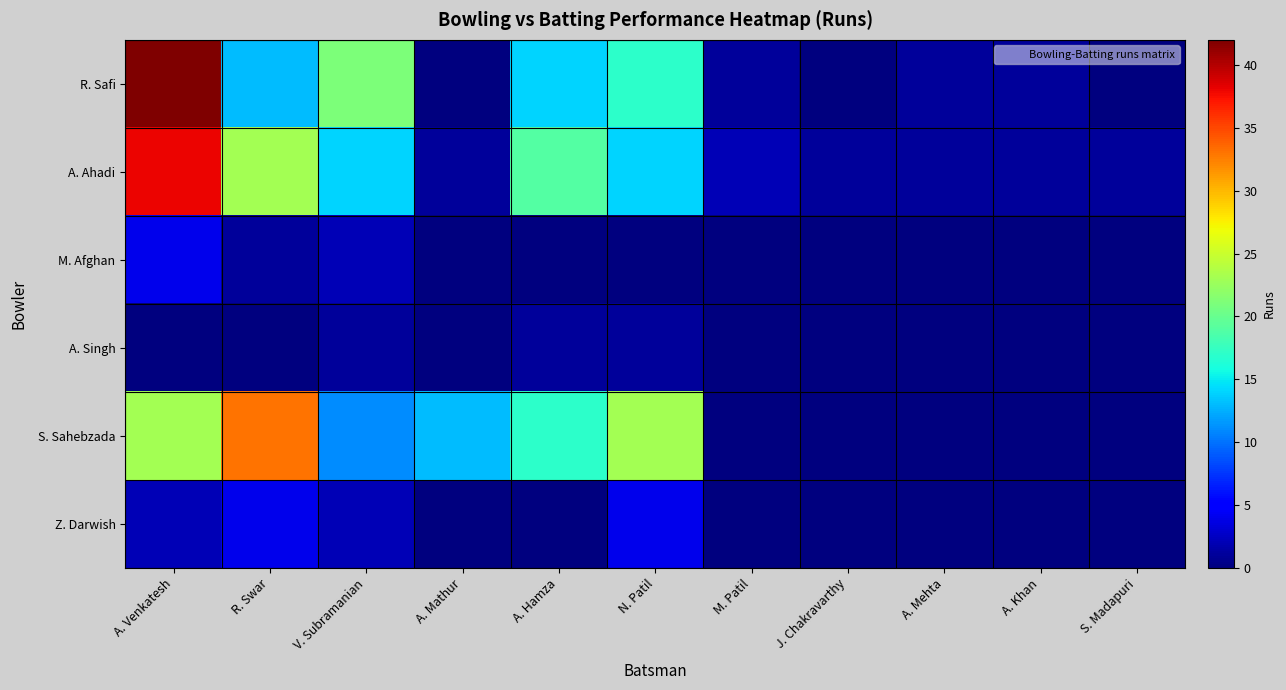

Reading left to right, transcribe all the data shown in this chart.

R. Safi: A. Venkatesh=42	R. Swar=13	V. Subramanian=21	A. Mathur=0	A. Hamza=14	N. Patil=17	M. Patil=1	J. Chakravarthy=0	A. Mehta=1	A. Khan=1	S. Madapuri=0
A. Ahadi: A. Venkatesh=38	R. Swar=23	V. Subramanian=14	A. Mathur=1	A. Hamza=19	N. Patil=14	M. Patil=2	J. Chakravarthy=1	A. Mehta=1	A. Khan=1	S. Madapuri=1
M. Afghan: A. Venkatesh=4	R. Swar=1	V. Subramanian=2	A. Mathur=0	A. Hamza=0	N. Patil=0	M. Patil=0	J. Chakravarthy=0	A. Mehta=0	A. Khan=0	S. Madapuri=0
A. Singh: A. Venkatesh=0	R. Swar=0	V. Subramanian=1	A. Mathur=0	A. Hamza=1	N. Patil=1	M. Patil=0	J. Chakravarthy=0	A. Mehta=0	A. Khan=0	S. Madapuri=0
S. Sahebzada: A. Venkatesh=23	R. Swar=33	V. Subramanian=11	A. Mathur=13	A. Hamza=17	N. Patil=23	M. Patil=0	J. Chakravarthy=0	A. Mehta=0	A. Khan=0	S. Madapuri=0
Z. Darwish: A. Venkatesh=2	R. Swar=4	V. Subramanian=2	A. Mathur=0	A. Hamza=0	N. Patil=4	M. Patil=0	J. Chakravarthy=0	A. Mehta=0	A. Khan=0	S. Madapuri=0